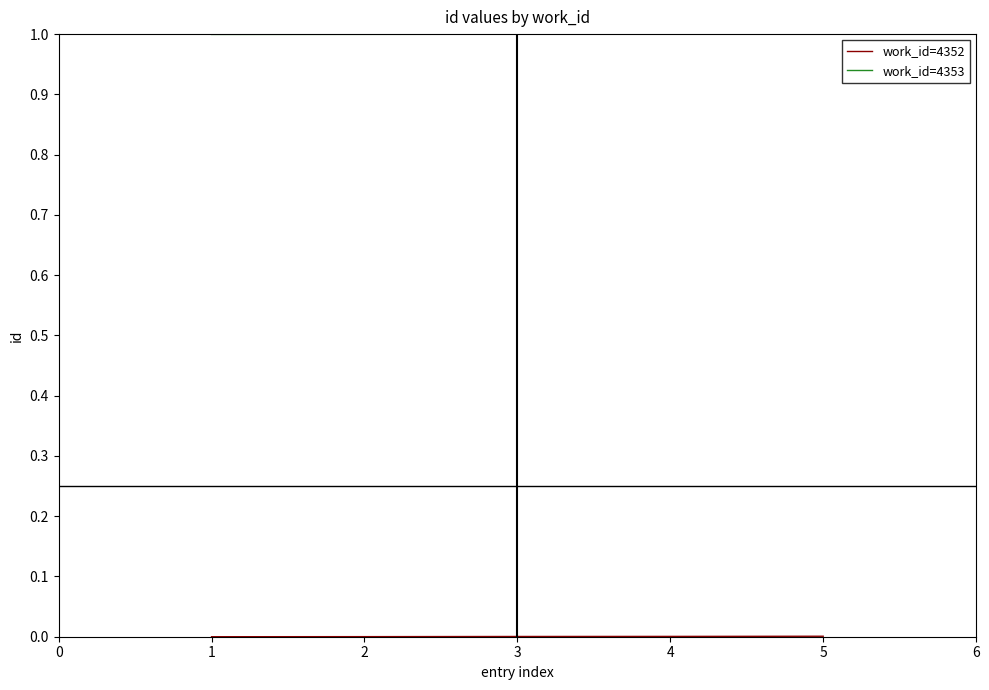

What is the difference between the highest and lowest values at 1?

1.0